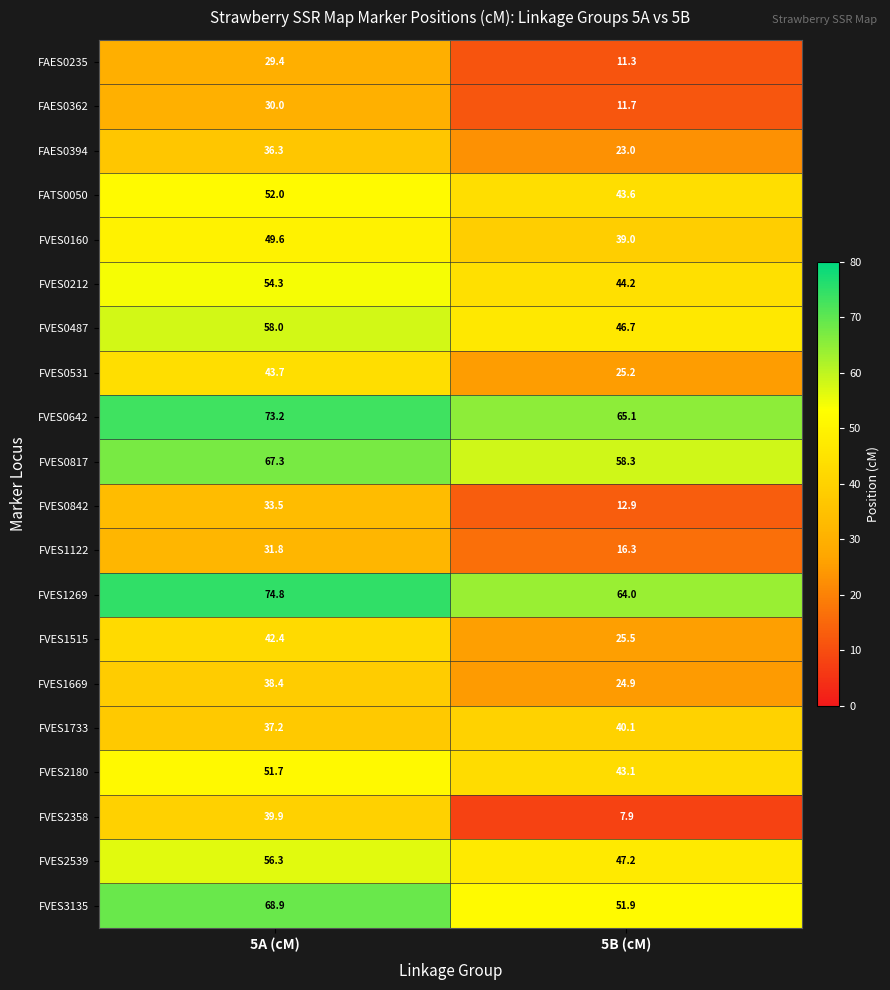

Where does the FVES1733 series first go above 40?

5B (cM)